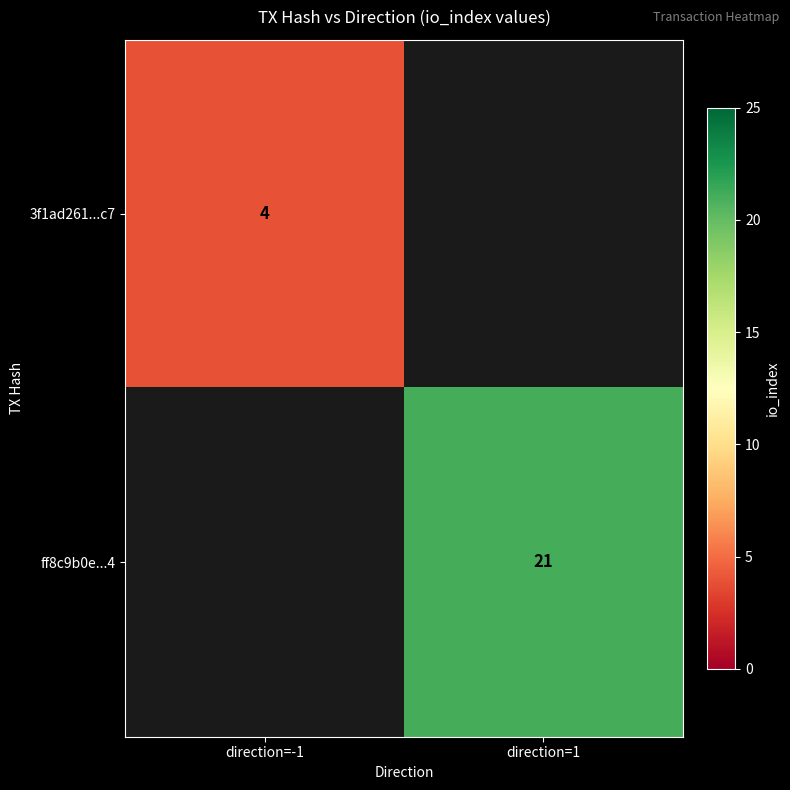

At how many categories does at least one series exceed 20?

1